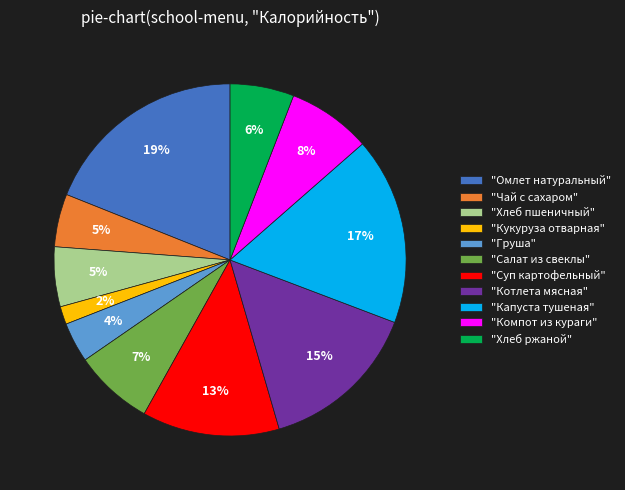

Is the sum of "Груша" and "Хлеб пшеничный" greater than half?

No